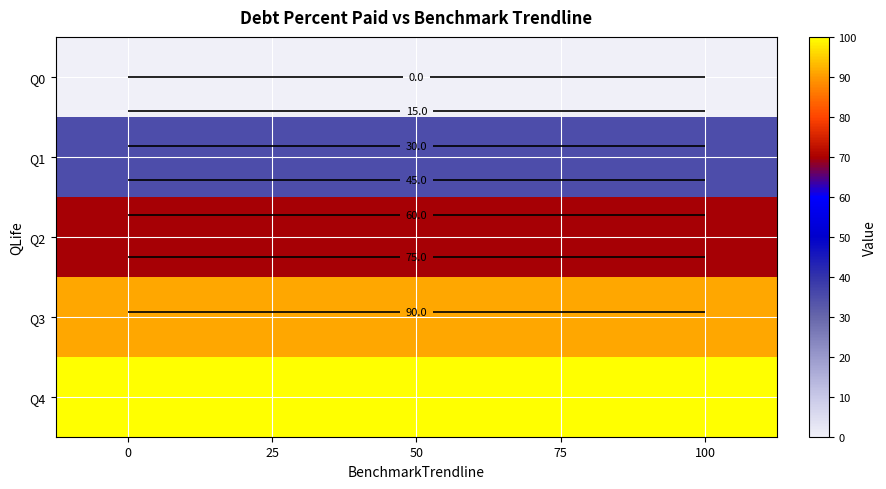

Which series has the largest total across all categories?

Q4